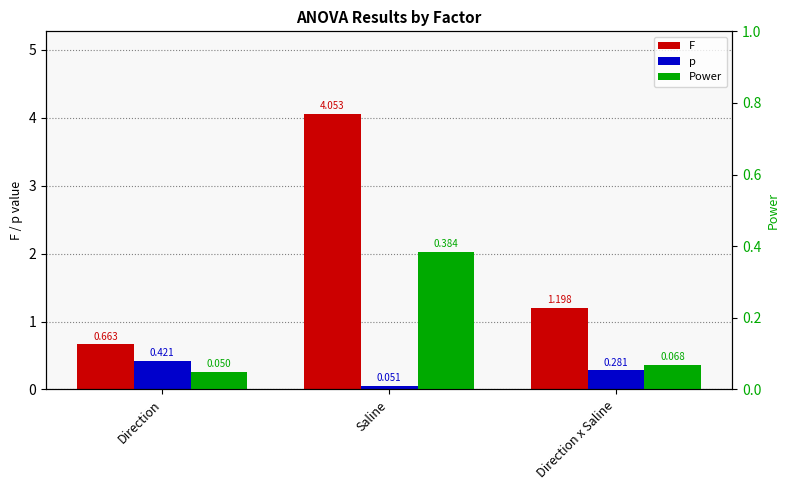

How many data points does each series have?

3